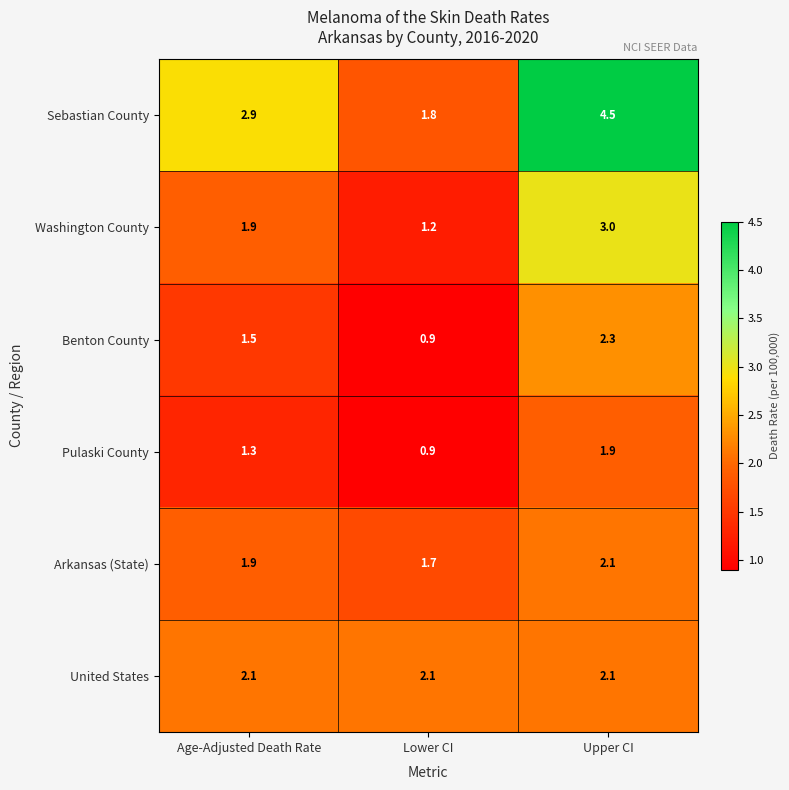

Is it true that Benton County equals 1.5 at Age-Adjusted Death Rate?

True